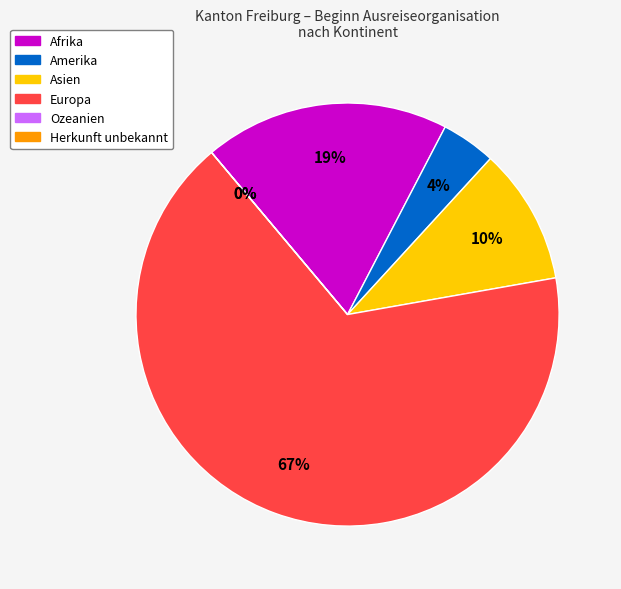

Count the number of slices in the pie.

6